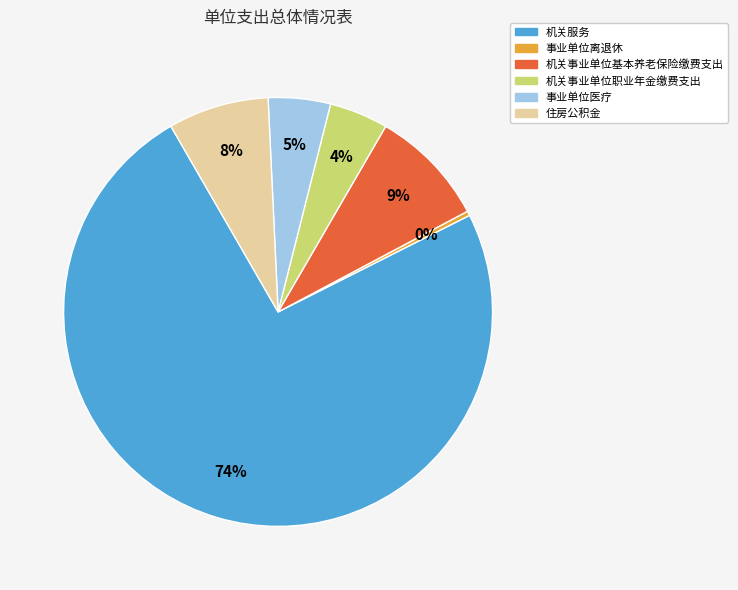

How many slices are in this pie chart?

6